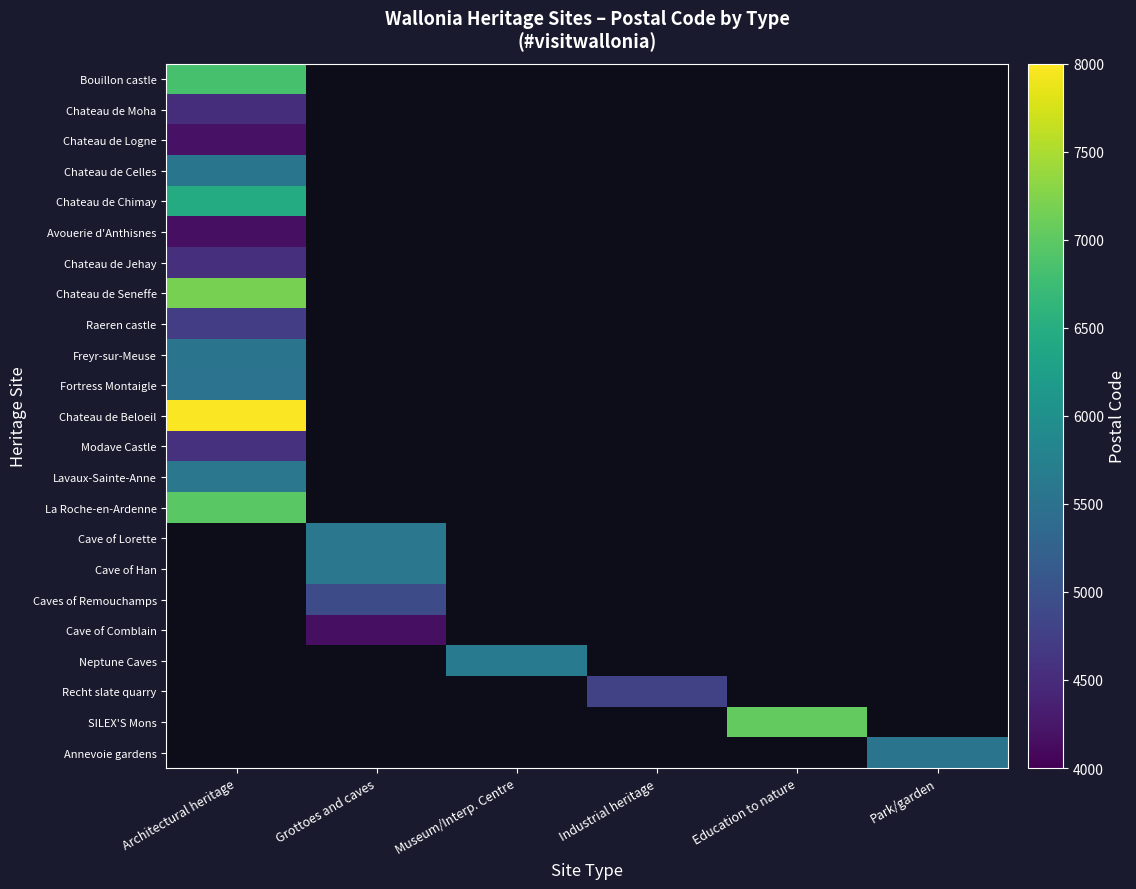

At how many categories does at least one series exceed 5124?

5